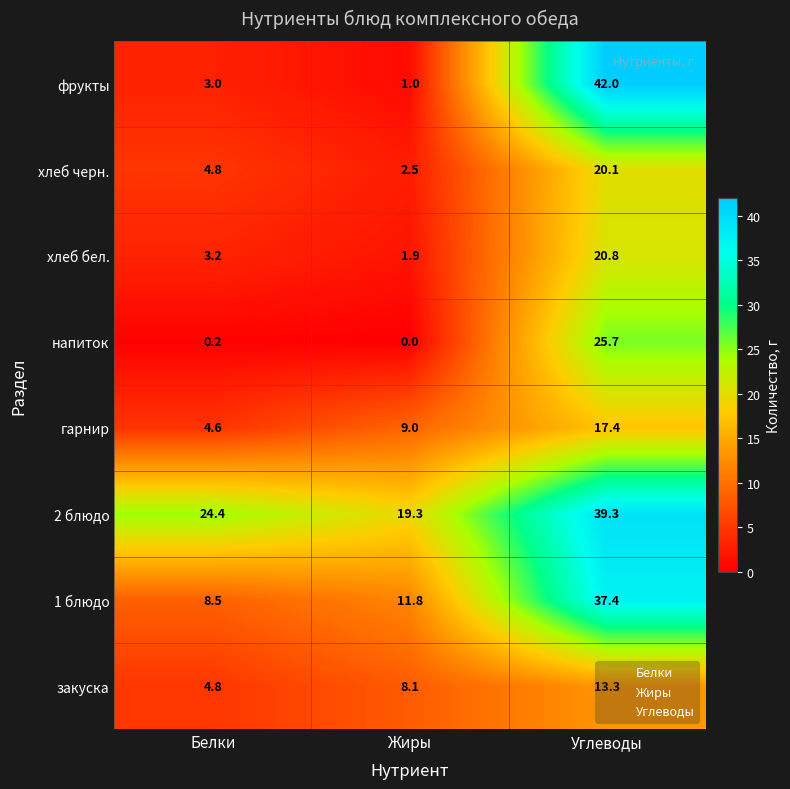

At how many categories does at least one series exceed 37?

1